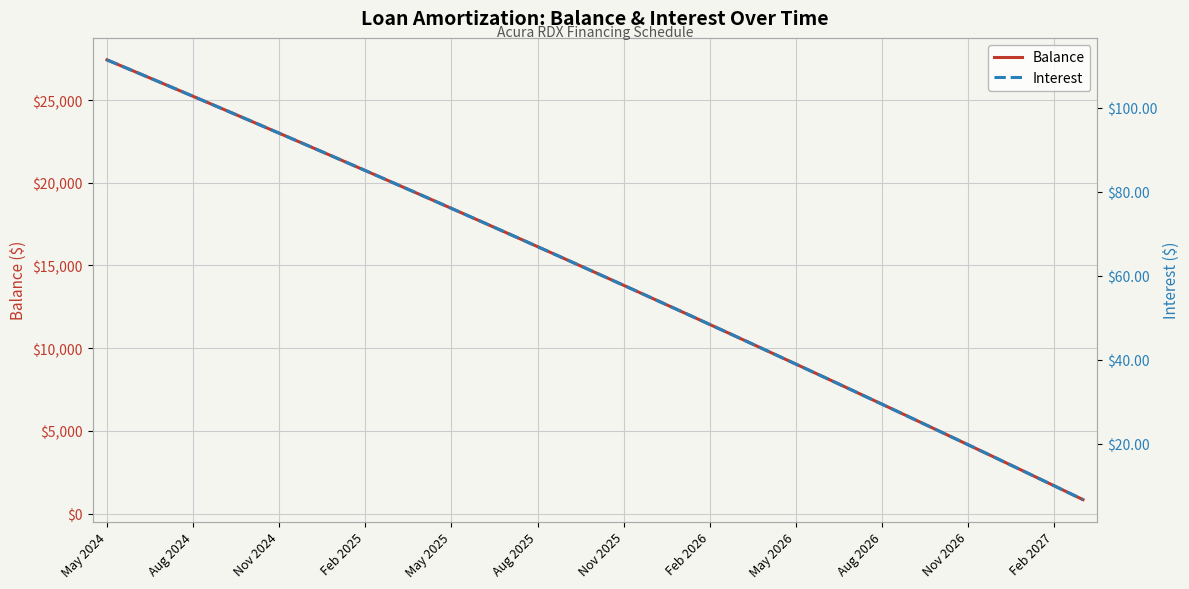

What is the difference between the maximum and minimum values in the Balance series?

26595